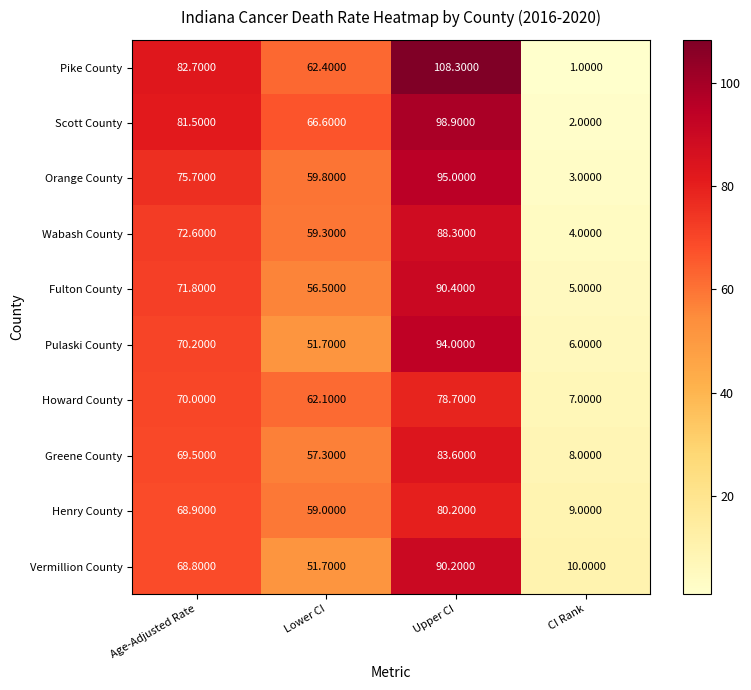

Rank the categories by Wabash County value from highest to lowest.

Upper CI, Age-Adjusted Rate, Lower CI, CI Rank